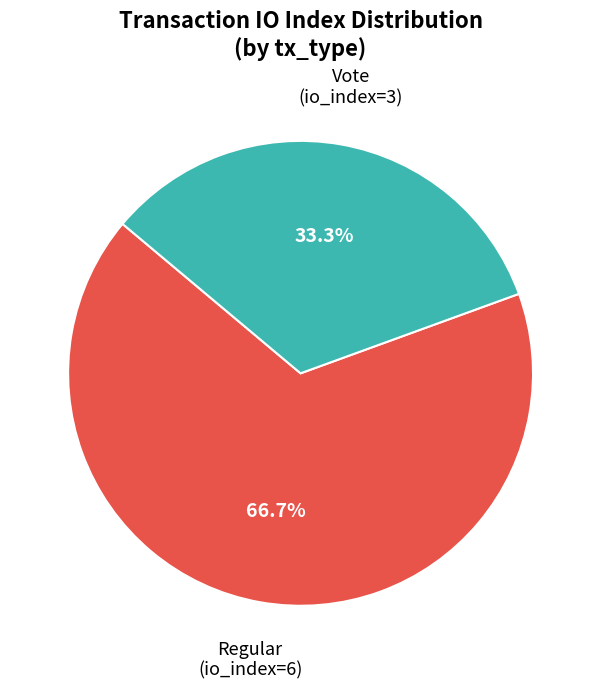

To the nearest percent, what is the average slice percentage?

50%